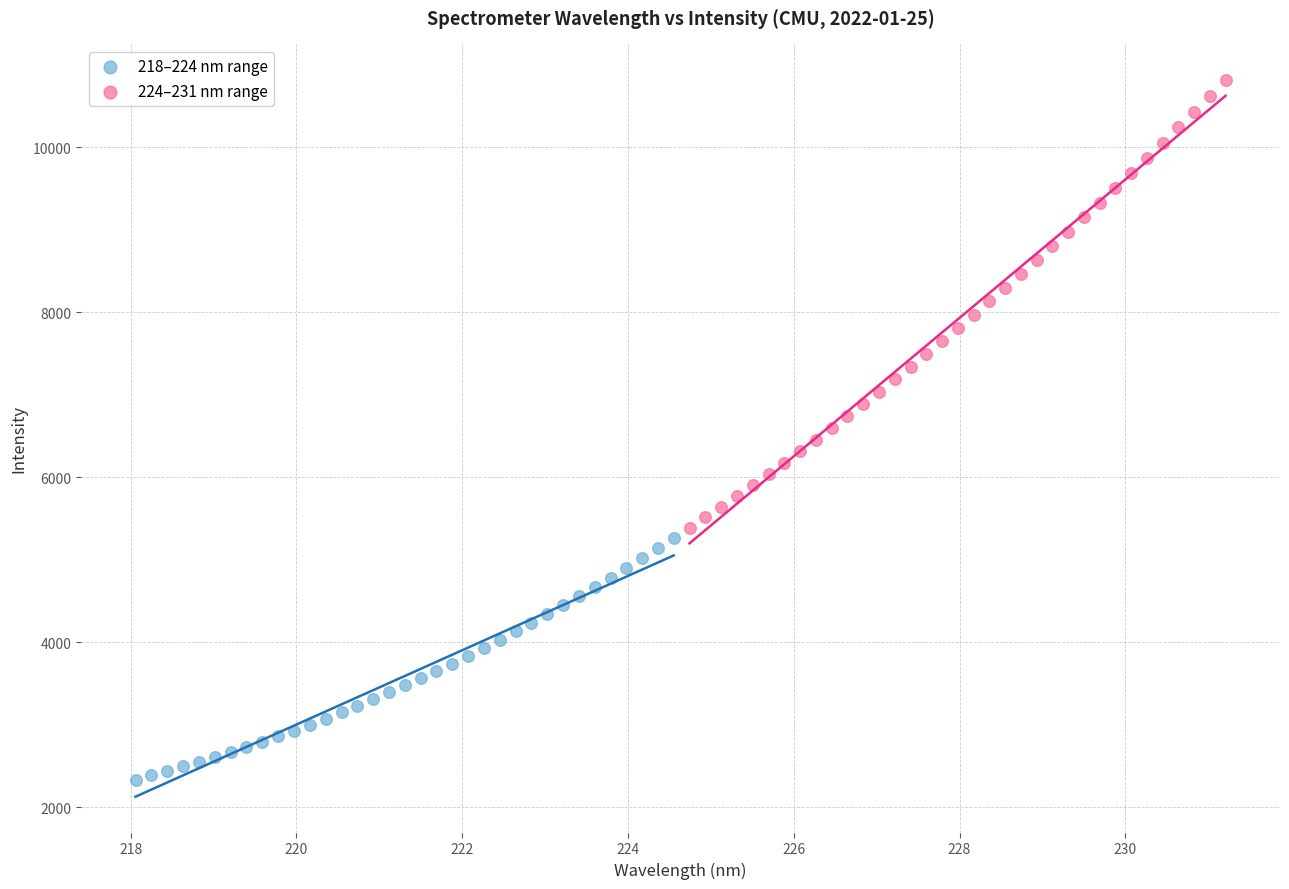

Which series reaches the minimum Y coordinate?

218–224 nm range